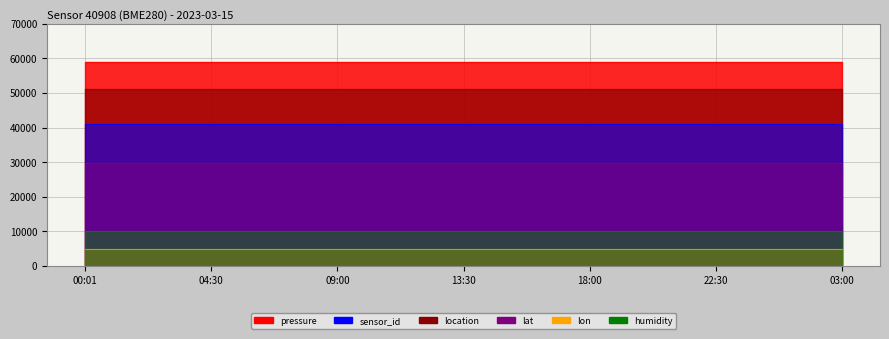

True or false: pressure and location intersect in this chart.

False